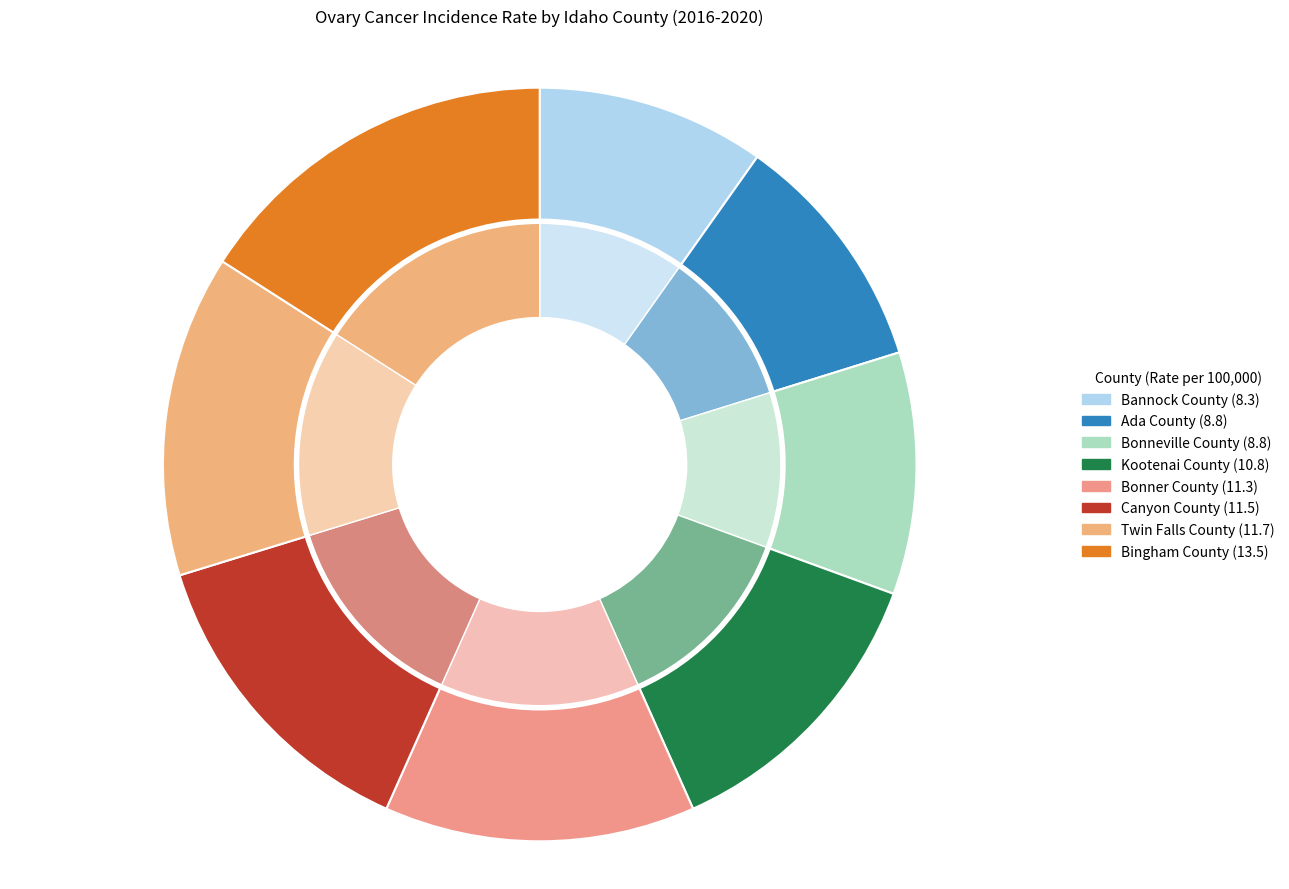

How many slices are in this pie chart?

8